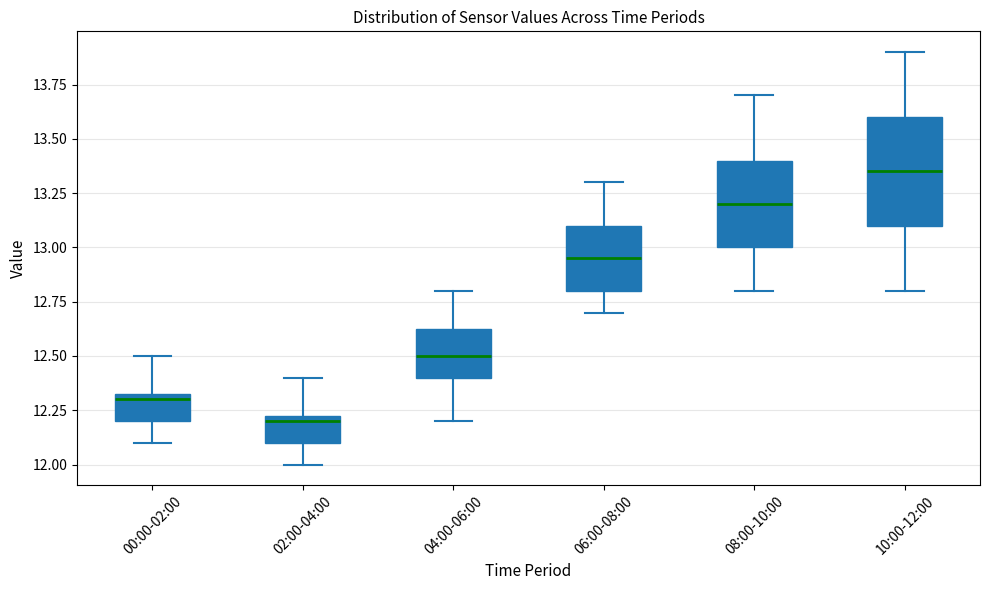

Reading left to right, read every box against the y-axis: the position of its median line, the range the box covers, and the ends of its whiskers. The values are not printed on the chart, so give them approximately, as read against the axis.

00:00-02:00: median 12.30, box 12.20 to 12.35, whiskers 12.10 to 12.50
02:00-04:00: median 12.20, box 12.10 to 12.25, whiskers 12.00 to 12.40
04:00-06:00: median 12.50, box 12.40 to 12.65, whiskers 12.20 to 12.80
06:00-08:00: median 12.95, box 12.80 to 13.10, whiskers 12.70 to 13.30
08:00-10:00: median 13.20, box 13.00 to 13.40, whiskers 12.80 to 13.70
10:00-12:00: median 13.35, box 13.10 to 13.60, whiskers 12.80 to 13.90